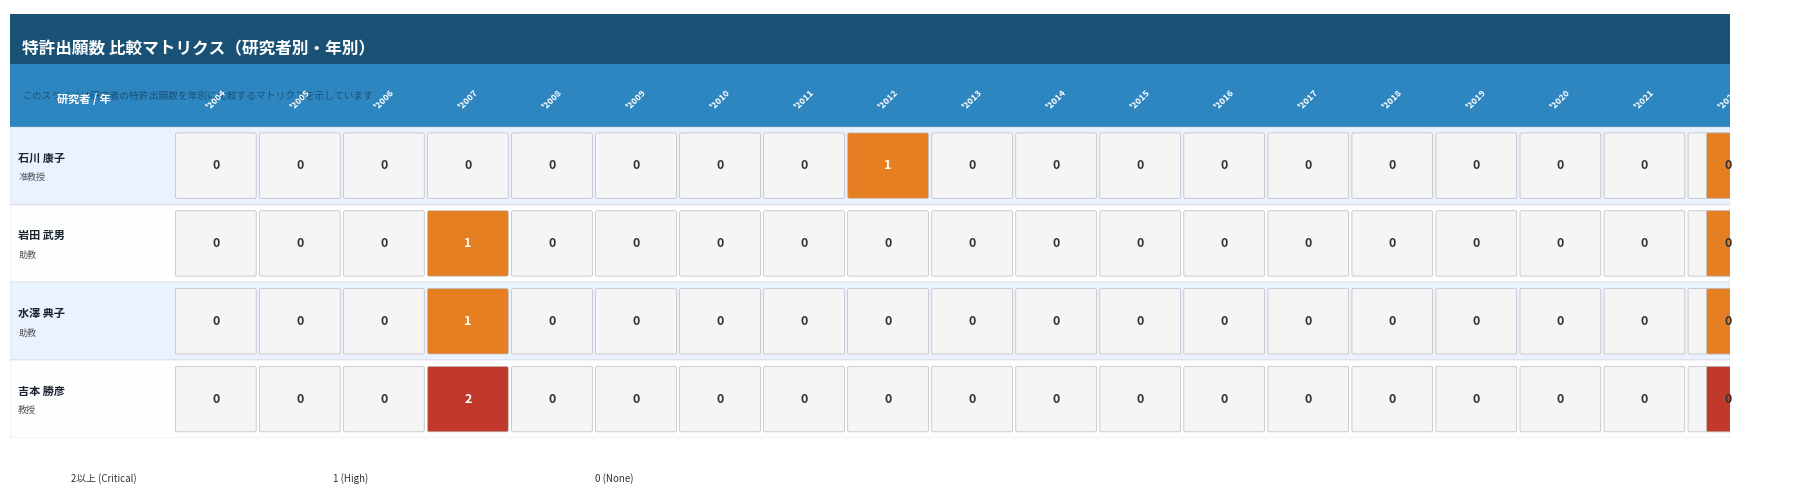

How many 水澤 典子 values are between 0 and 1?

19